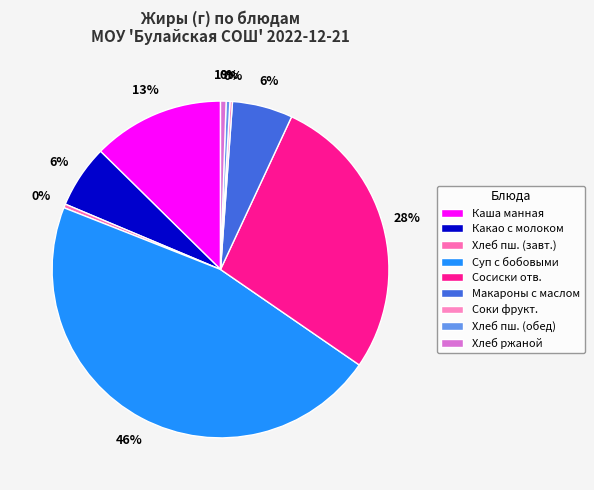

Rank the categories by value from highest to lowest.

Суп с бобовыми, Сосиски, сардельки отварные, Каша манная молочная жидкая с маслом, какао с молоком, Макаронные изделия отварные с маслом, Хлеб ржаной, Хлеб пшеничный (завтрак), Хлеб пшеничный (обед), Соки фруктовые и ягодные